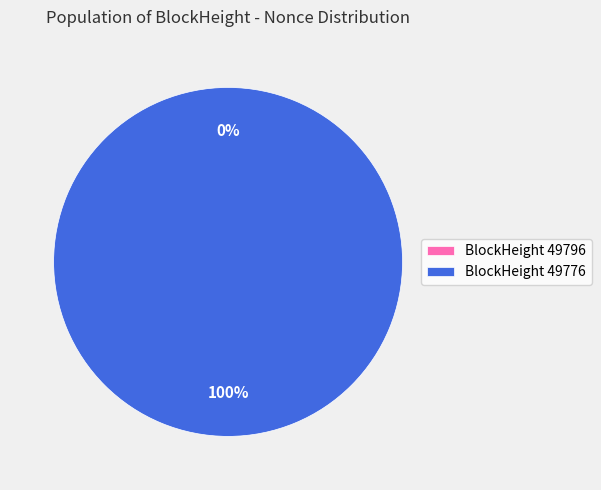

Which slice is the smallest?

49796